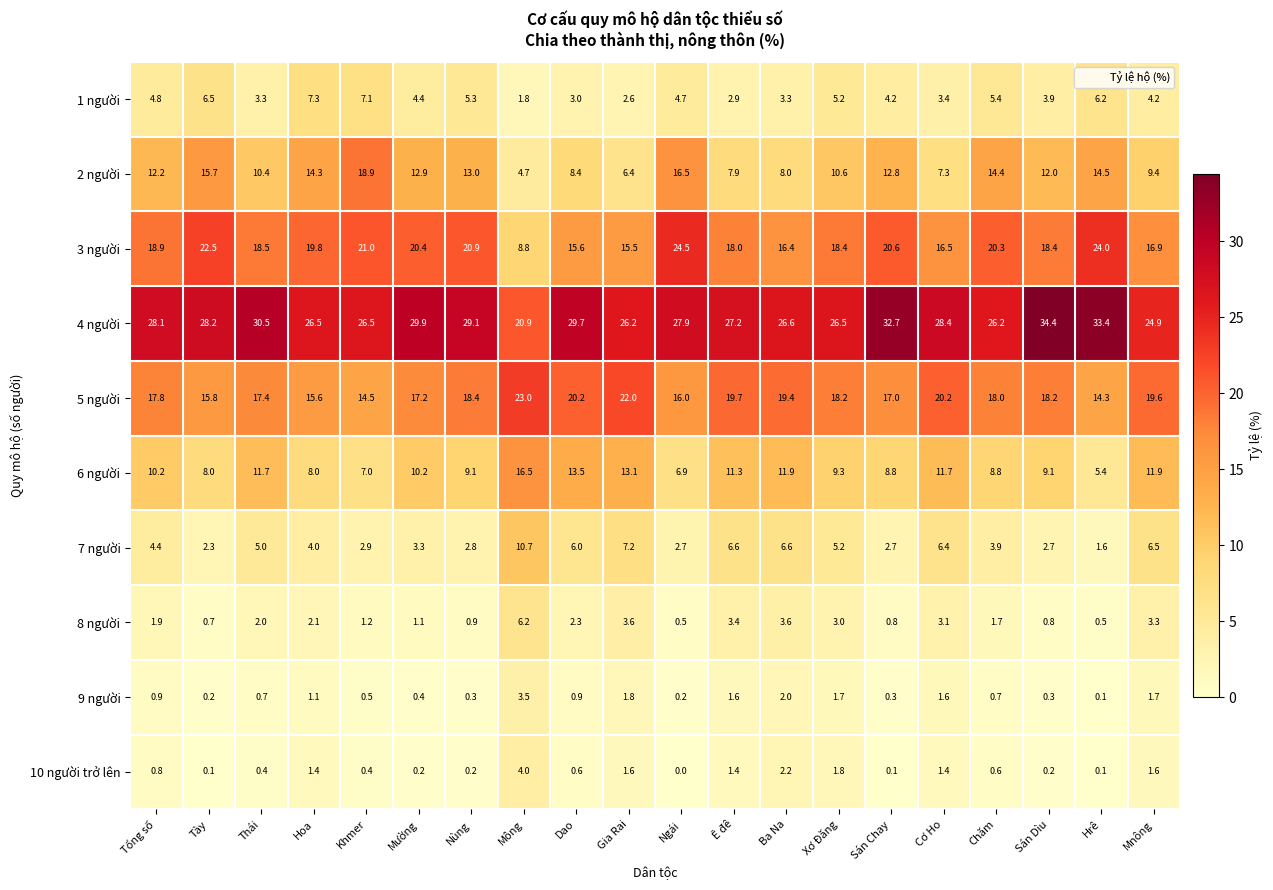

What is the sum of the 5 người values at Chăm and Dao?

38.2